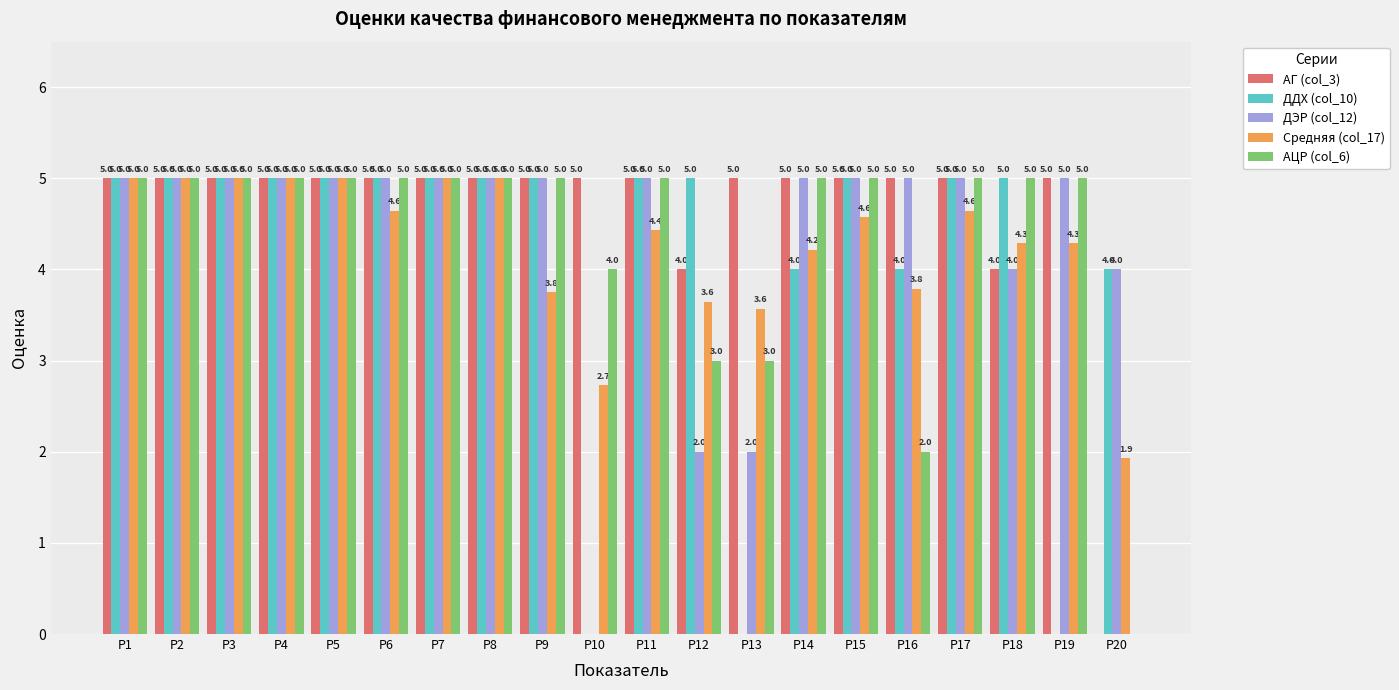

Between Р4 and Р13, which series saw the biggest shift?

ДДХ (col_10)